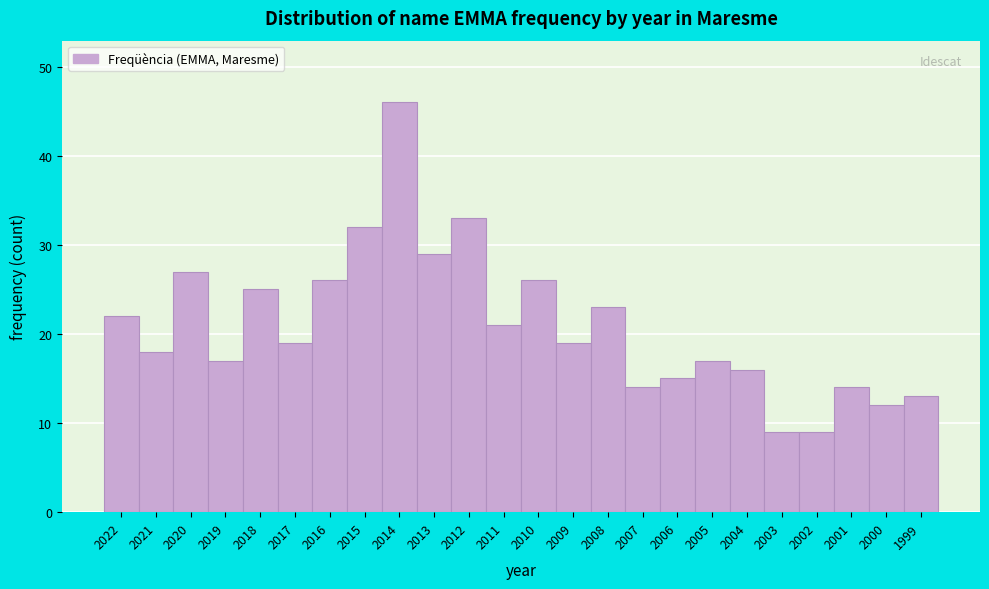

Reading left to right, transcribe all the data shown in this chart.

22	18	27	17	25	19	26	32	46	29	33	21	26	19	23	14	15	17	16	9	9	14	12	13